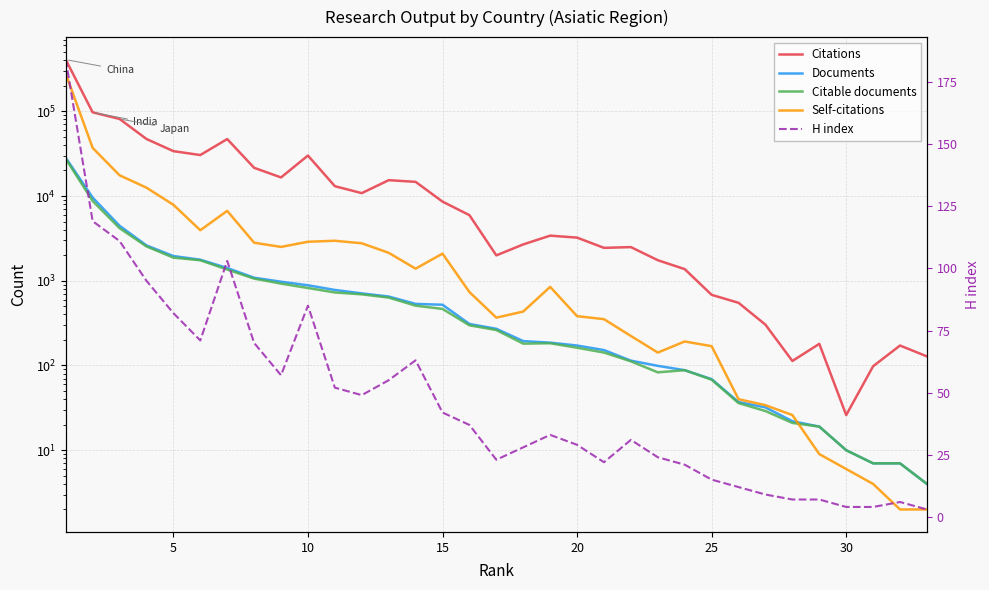

True or false: Self-citations has a value of 5185 at 5.

False